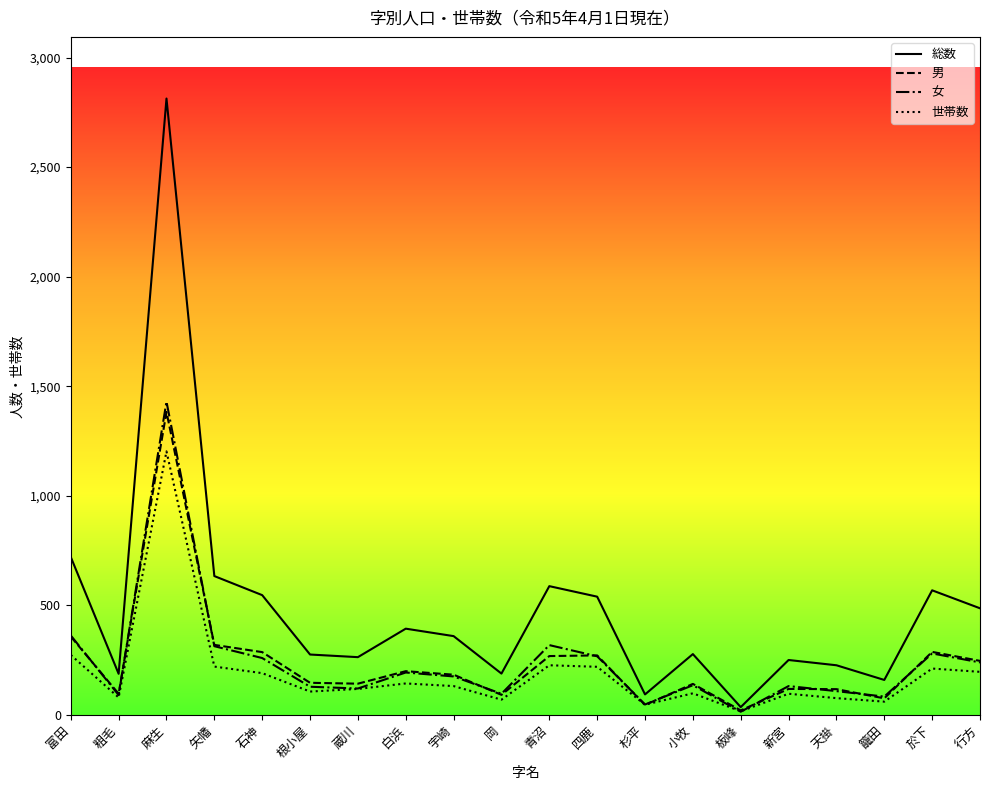

The value of 世帯数 at 蔵川 is 119. True or false?

True